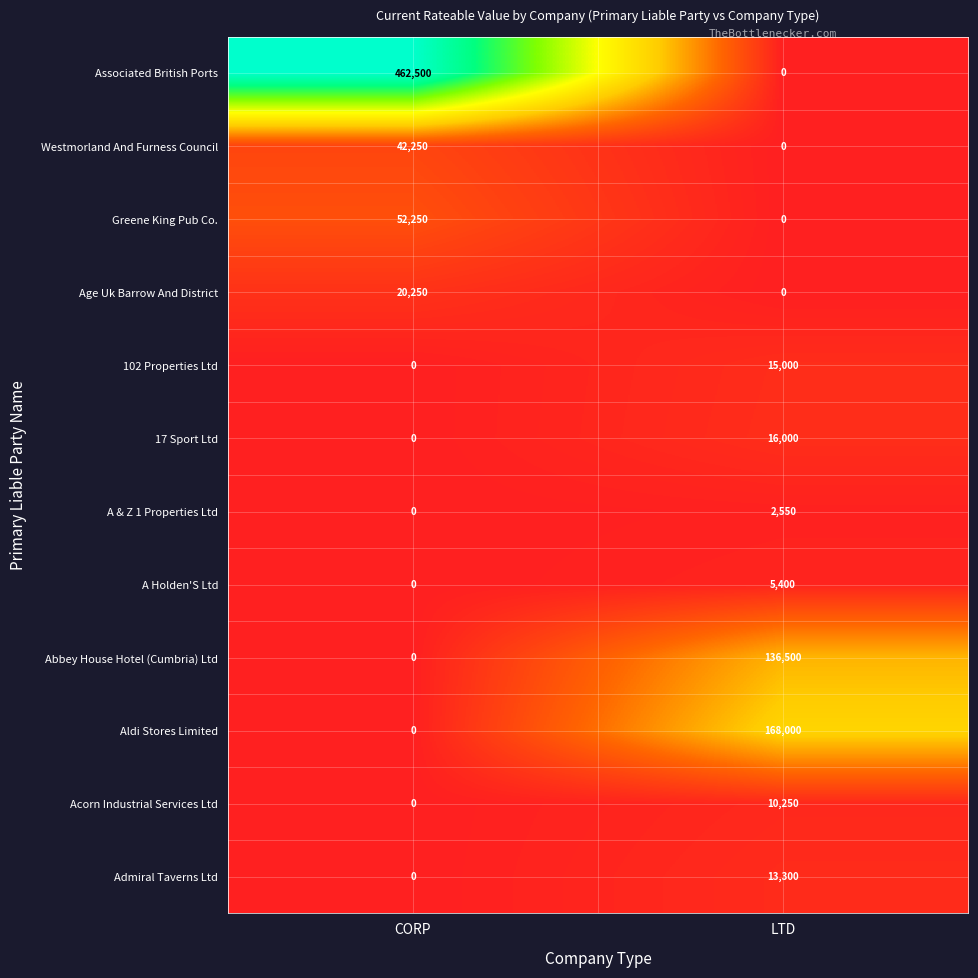

List the series in order of their peak value, highest first.

Associated British Ports, Aldi Stores Limited, Abbey House Hotel (Cumbria) Ltd, Greene King Pub Co., Westmorland And Furness Council, Age Uk Barrow And District, 17 Sport Ltd, 102 Properties Ltd, Admiral Taverns Ltd, Acorn Industrial Services Ltd, A Holden'S Ltd, A & Z 1 Properties Ltd